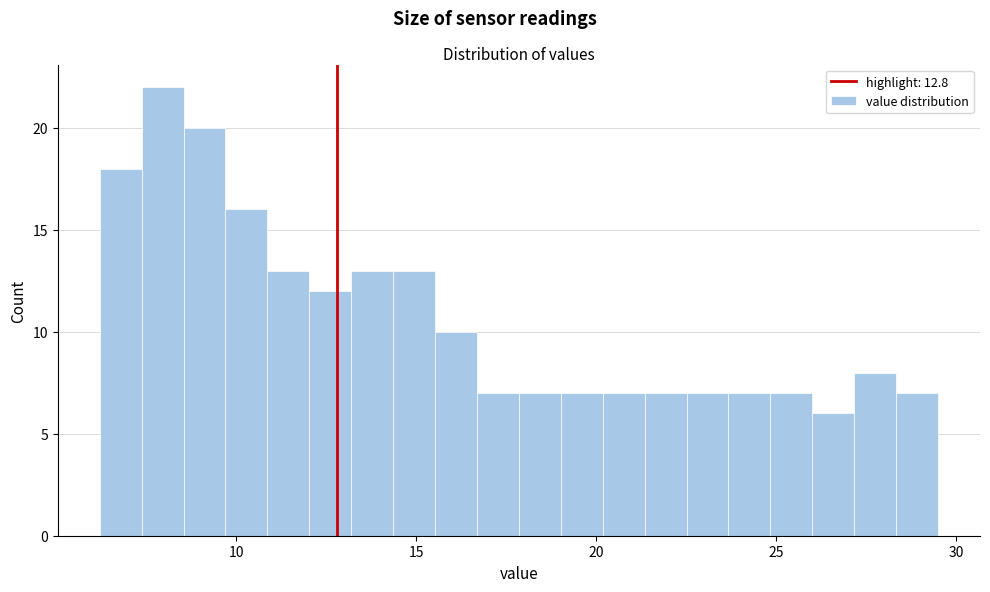

Around what value on the x-axis is the tallest bar? Give the approximate position of its centre, as read against the axis.

8.0